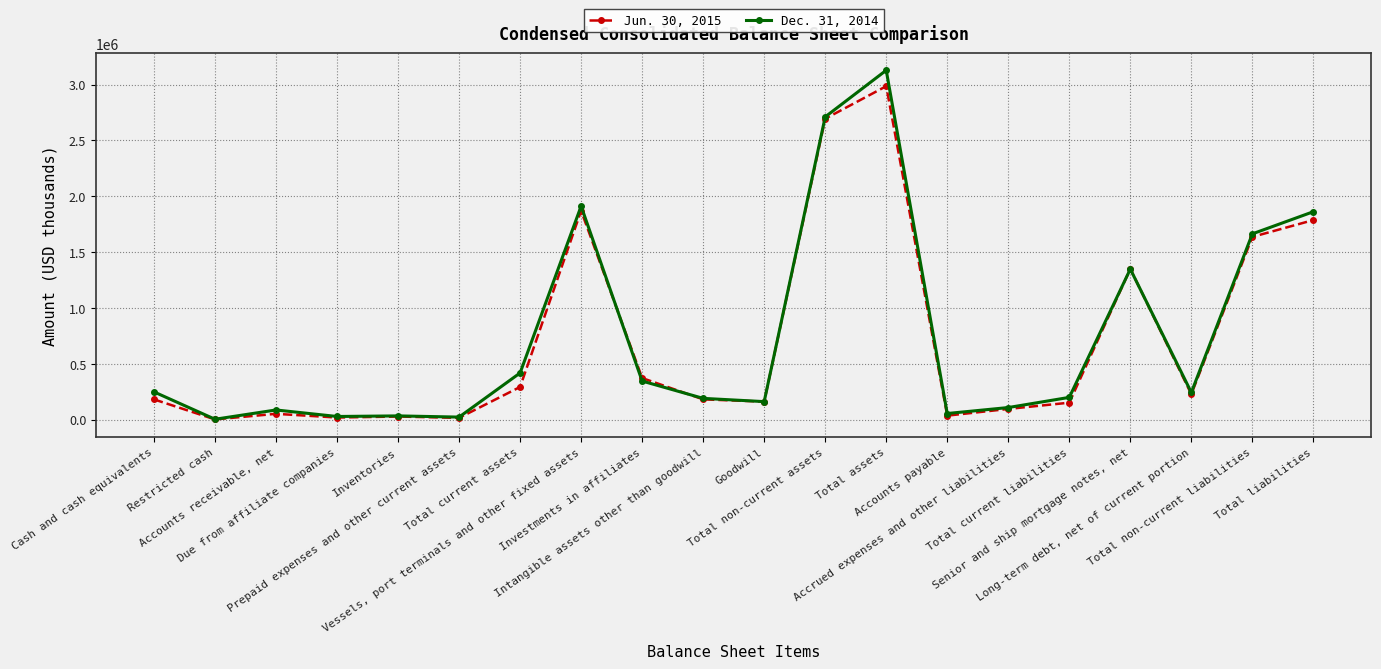

What is the sum of the Jun. 30, 2015 values at Accounts receivable, net and Goodwill?

211317